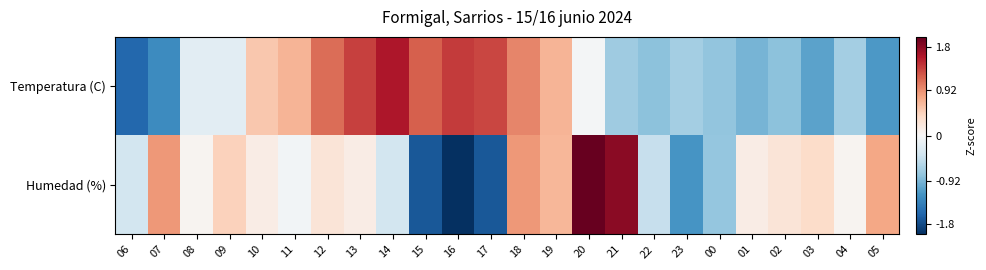

Rank the series by their maximum value, from lowest to highest.

Temperatura (C), Humedad (%)